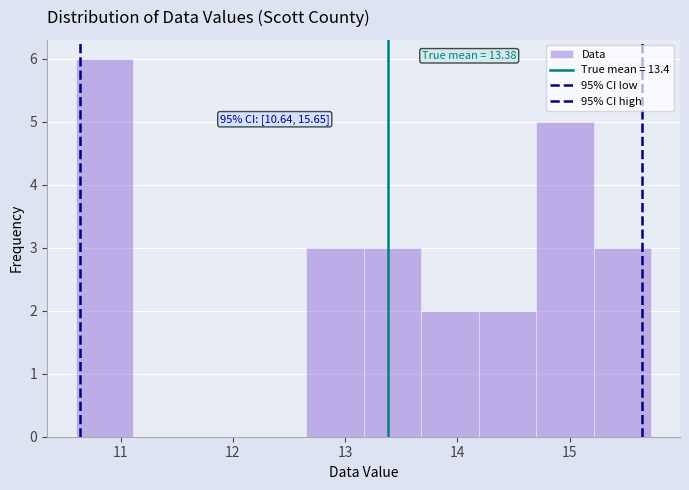

Over which range of the x-axis is the bar tallest?

10.6 to 11.1